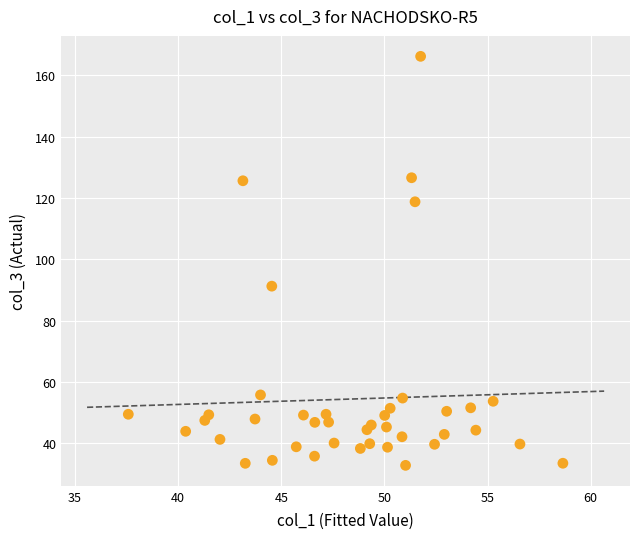

What Y value in the scatter plot is closest to 99?

91.3